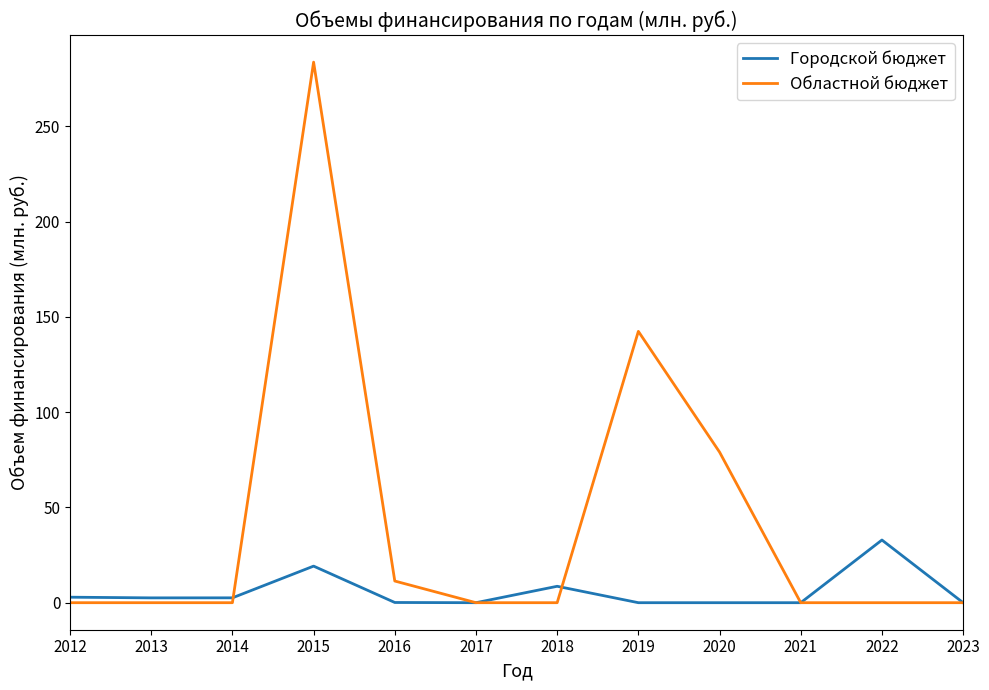

What is the difference between the second highest and minimum values in the Областной бюджет series?

142.4